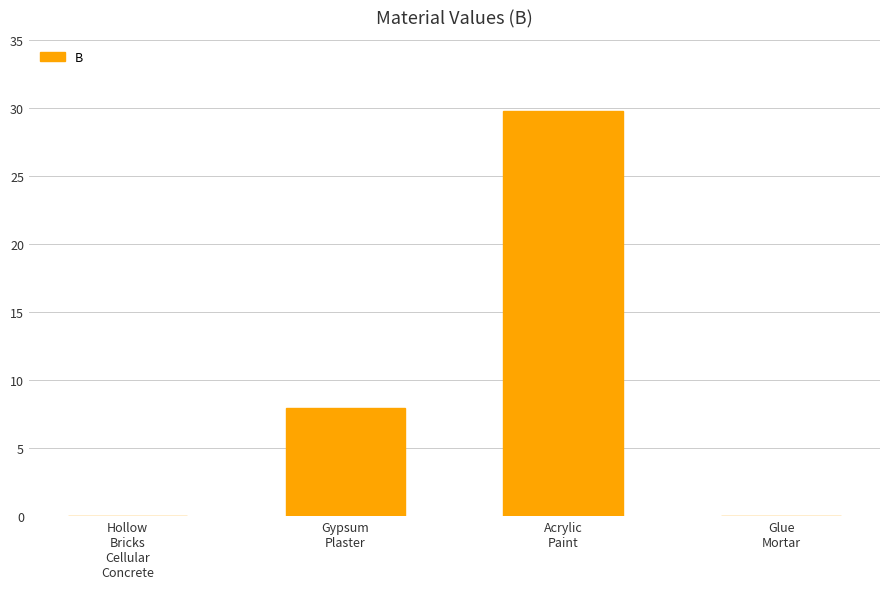

True or false: the data shows 3.6 at Gypsum
Plaster.

False